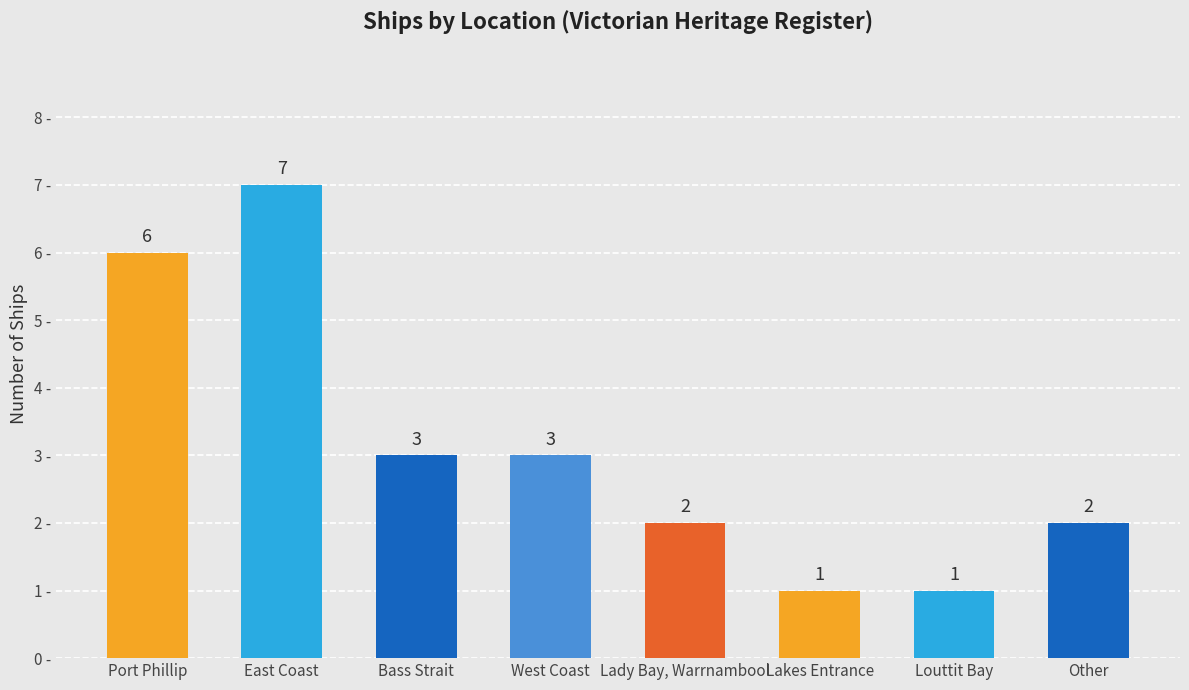

Are the bars horizontal?

No